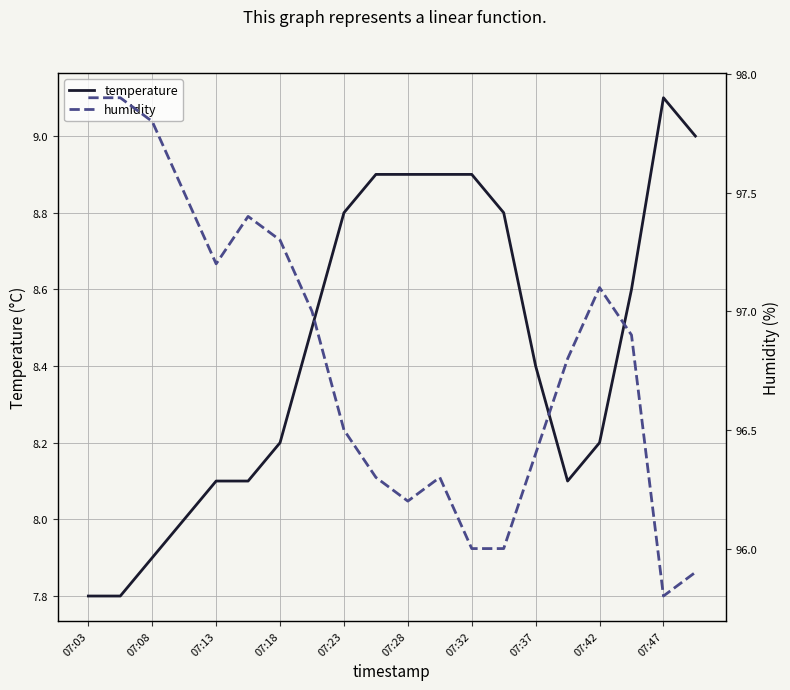

What is the sum of all temperature values?

169.0